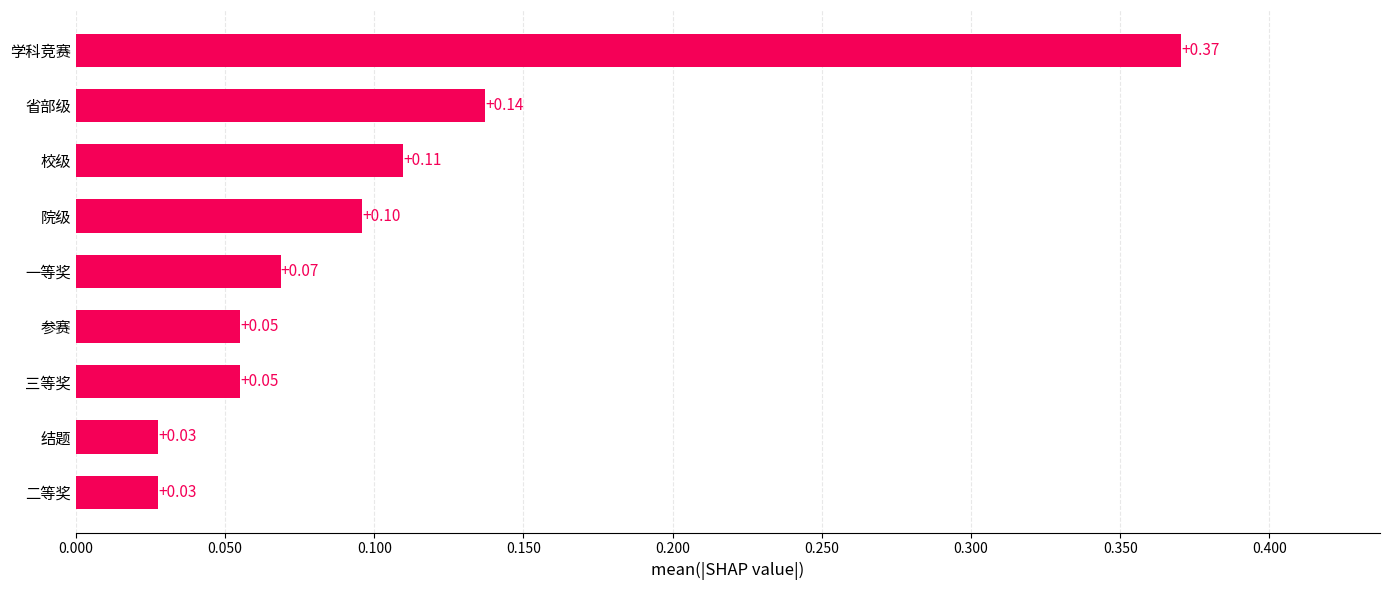

Which category has the highest value across all series?

学科竞赛